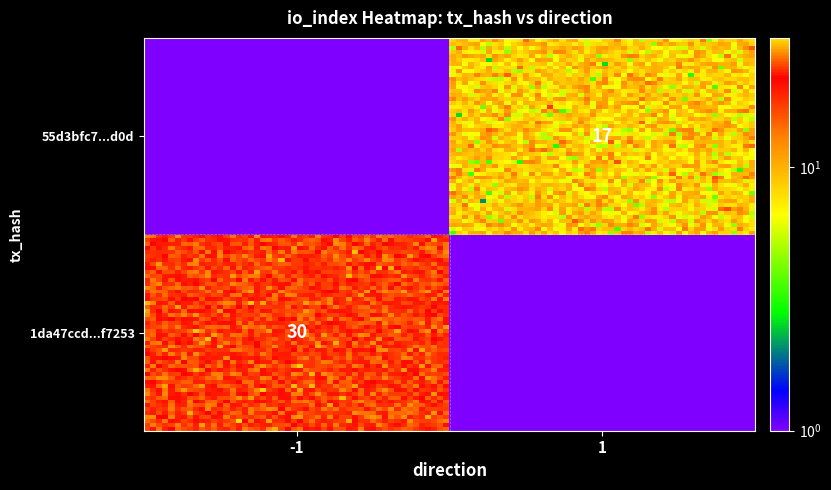

Is the value of 55d3bfc777c92dfd490a88418f69e3806662d0d at direction greater than the value of 1da47ccd940635397228da06be70f0eea7f7253 at io_index?

No